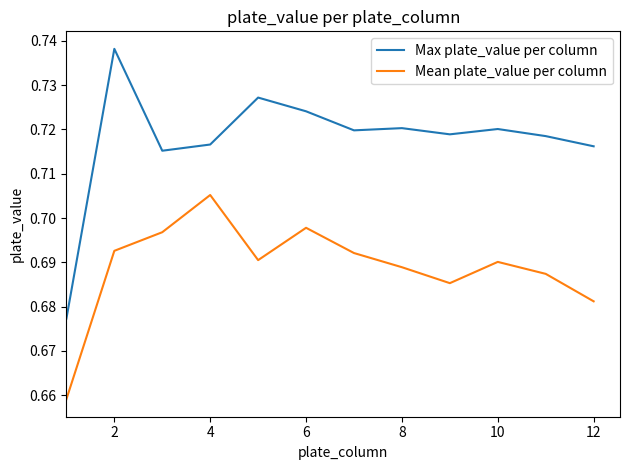

Which series has the largest total across all categories?

Max plate_value per column